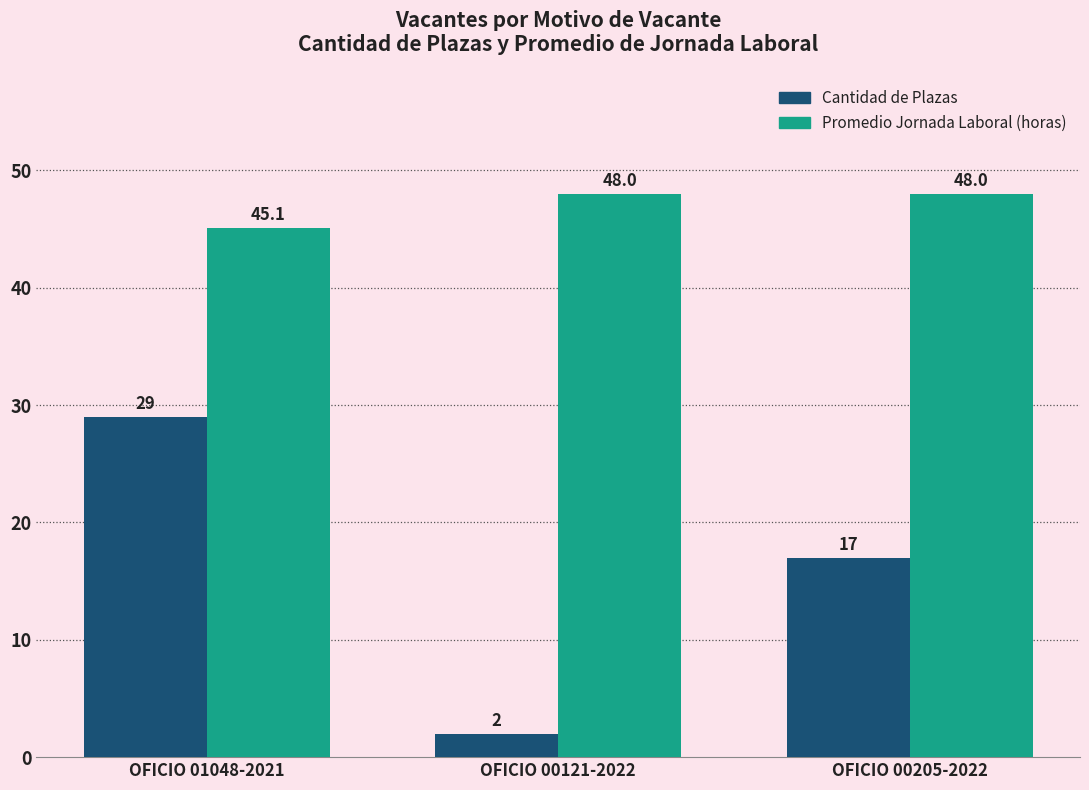

What is the minimum value for Cantidad de Plazas?

2.0